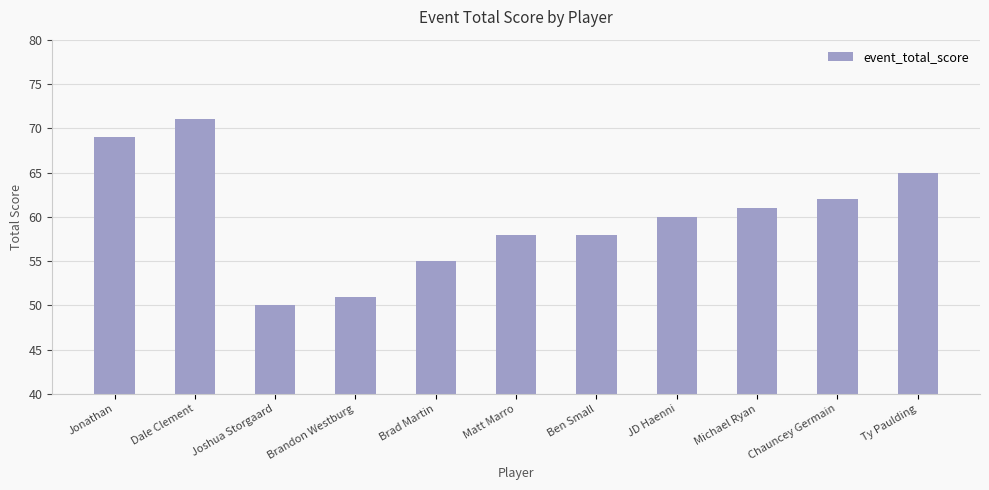

Reading left to right, transcribe all the data shown in this chart.

Jonathan=69	Dale Clement=71	Joshua Storgaard=50	Brandon Westburg=51	Brad Martin=55	Matt Marro=58	Ben Small=58	JD Haenni=60	Michael Ryan=61	Chauncey Germain=62	Ty Paulding=65